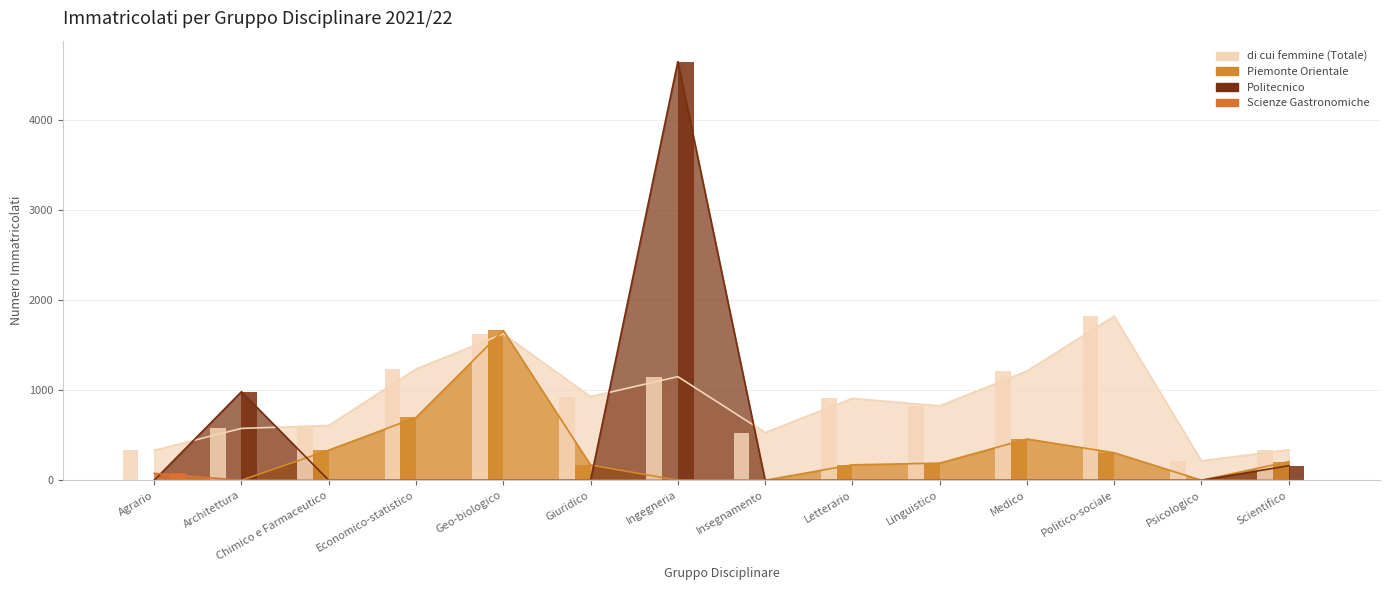

Reading left to right, list all the values displayed in this chart.

di cui femmine (Totale): 332	575	607	1234	1624	927	1149	529	908	825	1211	1820	215	338
Piemonte Orientale: 0	0	334	696	1661	169	0	0	171	190	457	305	0	206
Politecnico: 0	982	0	0	0	0	4643	0	0	0	0	0	0	161
Scienze Gastronomiche: 76	0	0	0	0	0	0	0	0	0	0	0	0	0